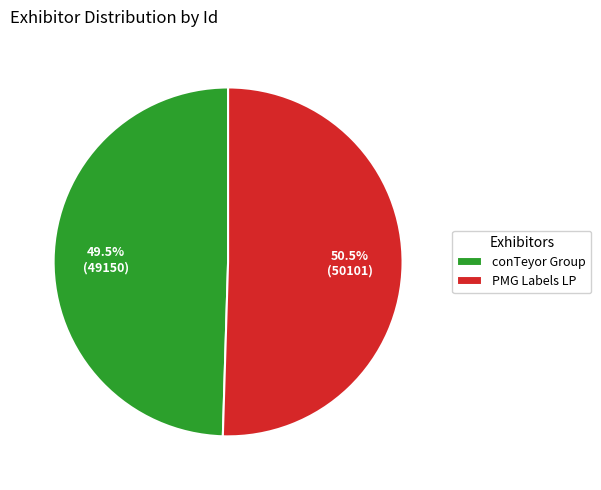

Rank the categories by value from lowest to highest.

conTeyor Group, PMG Labels LP